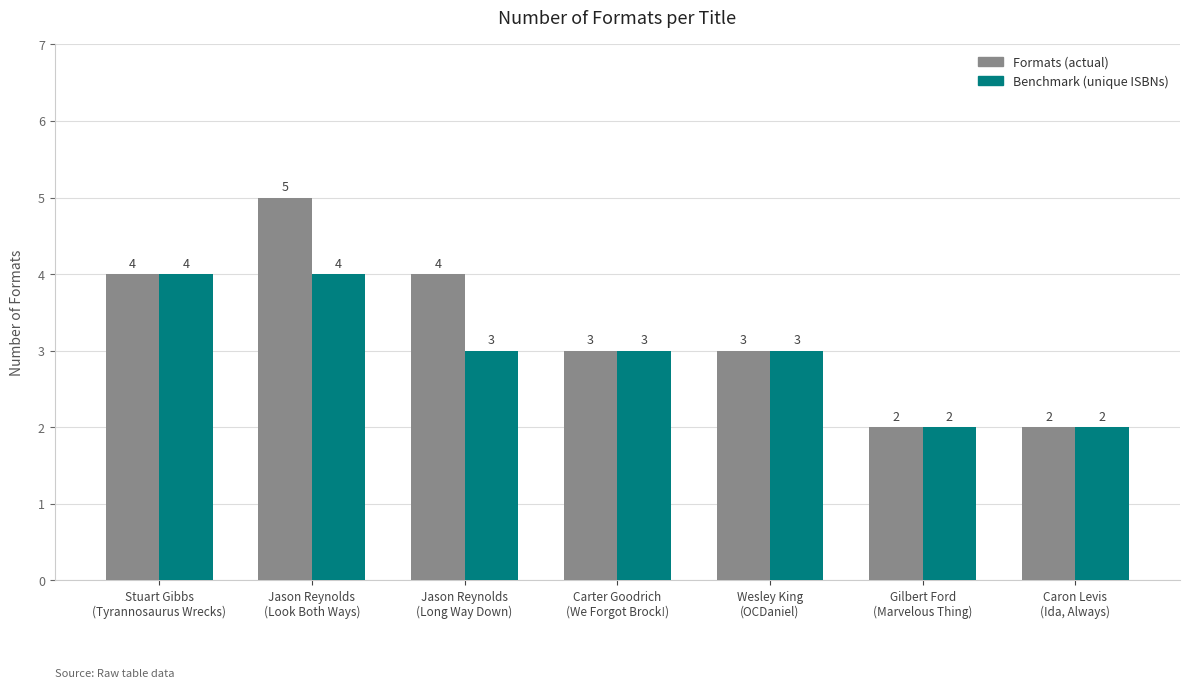

What is the maximum value for Formats (actual)?

5